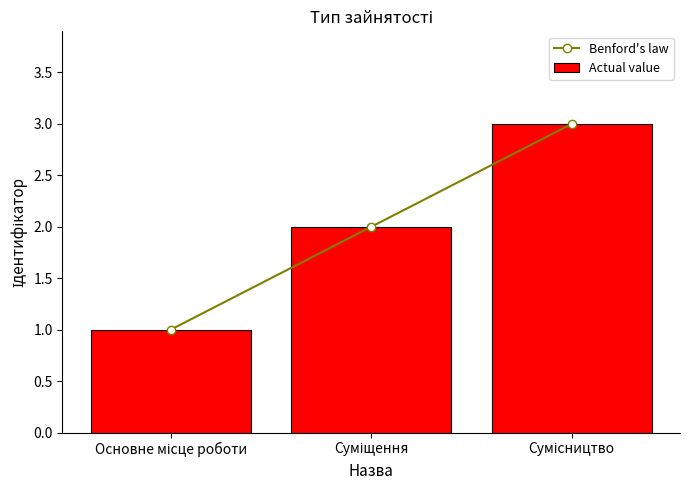

Is it true that Benford's law equals 2 at Суміщення?

True